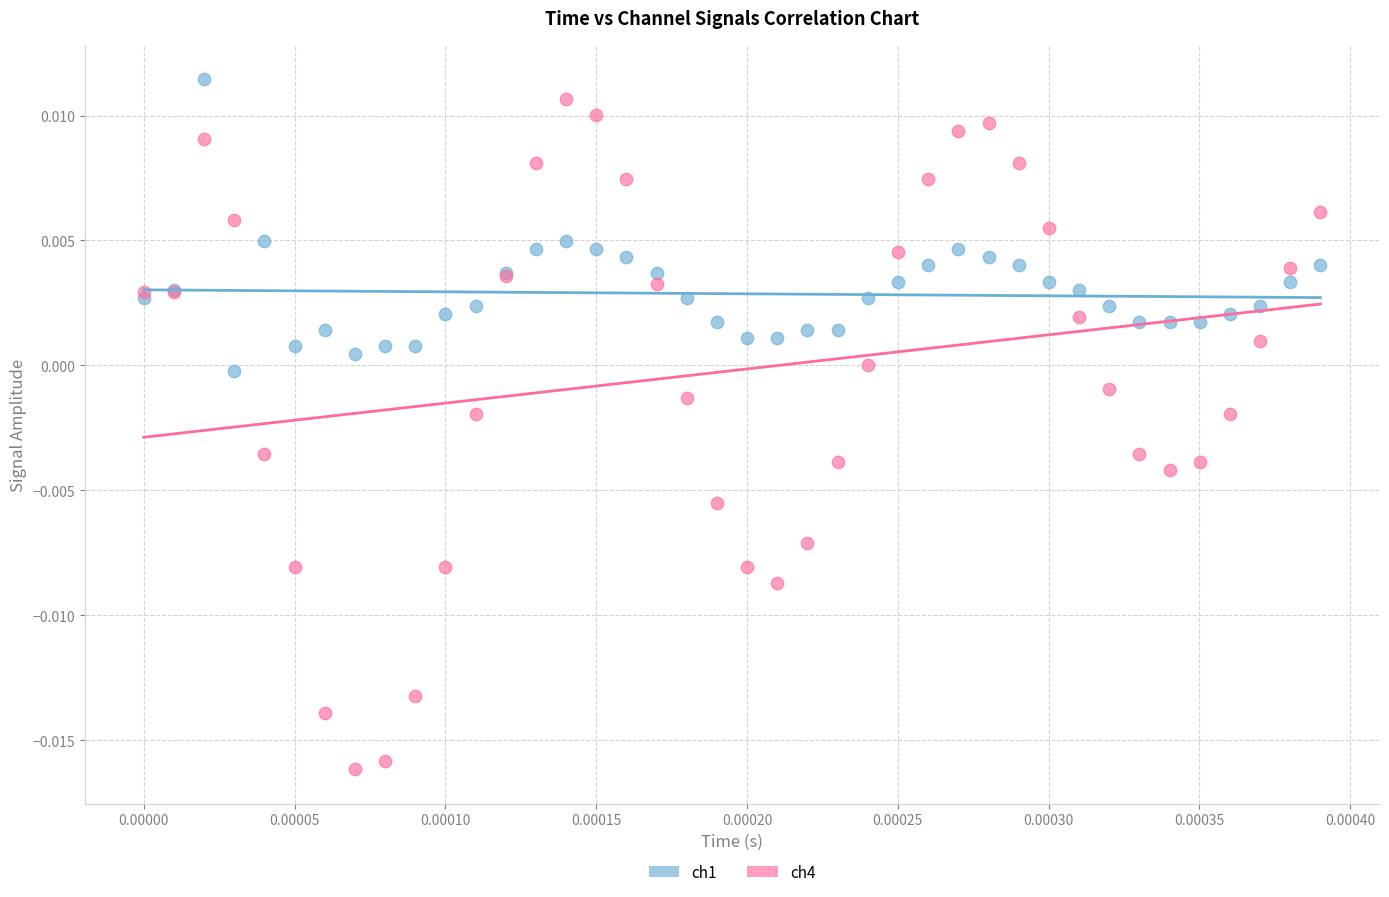

Which series has the largest Y range (max minus min)?

ch4